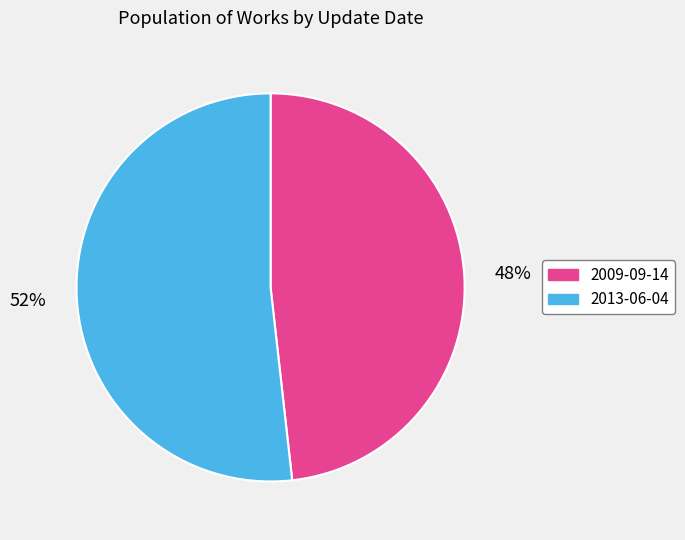

To the nearest percent, what is the combined percentage of 2013-06-04 and 2009-09-14?

100%